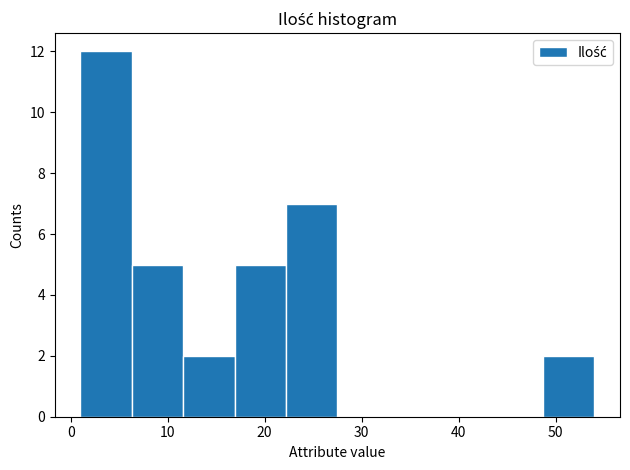

Which range on the x-axis has the tallest bar?

1.0 to 6.3